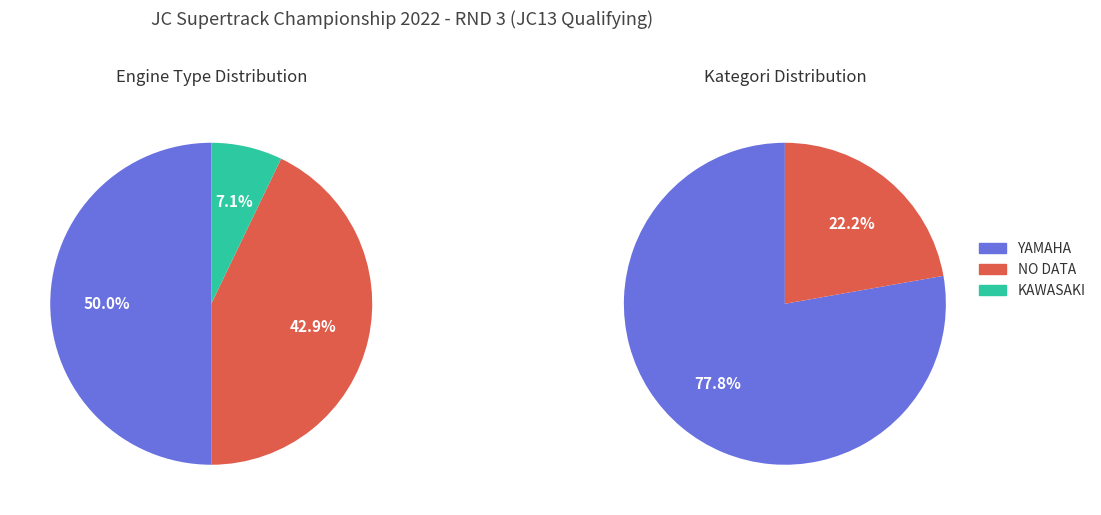

Between KAWASAKI and YAMAHA, which is larger?

YAMAHA